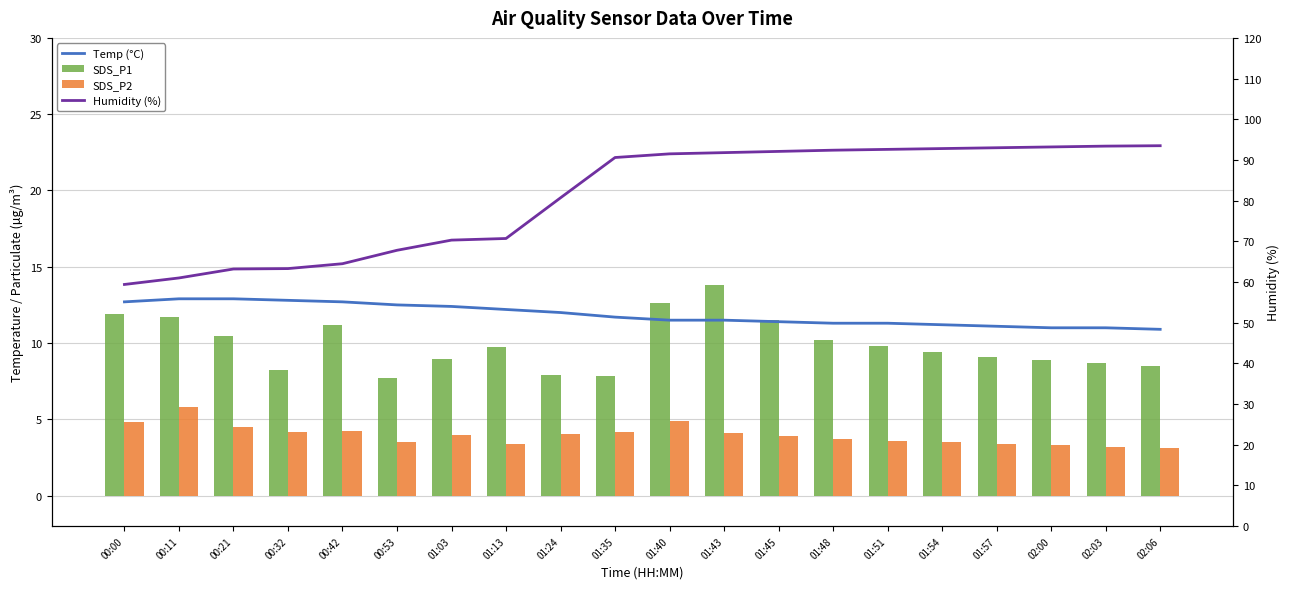

What are all the series names shown in the legend?

Temp (°C), SDS_P1, SDS_P2, Humidity (%)